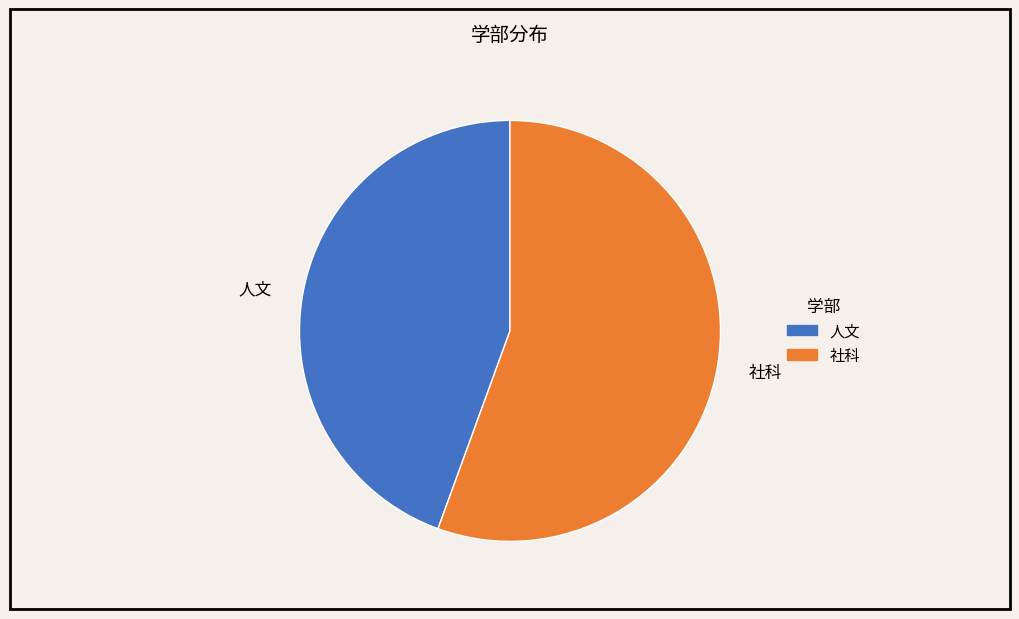

Which slice is the smallest?

人文